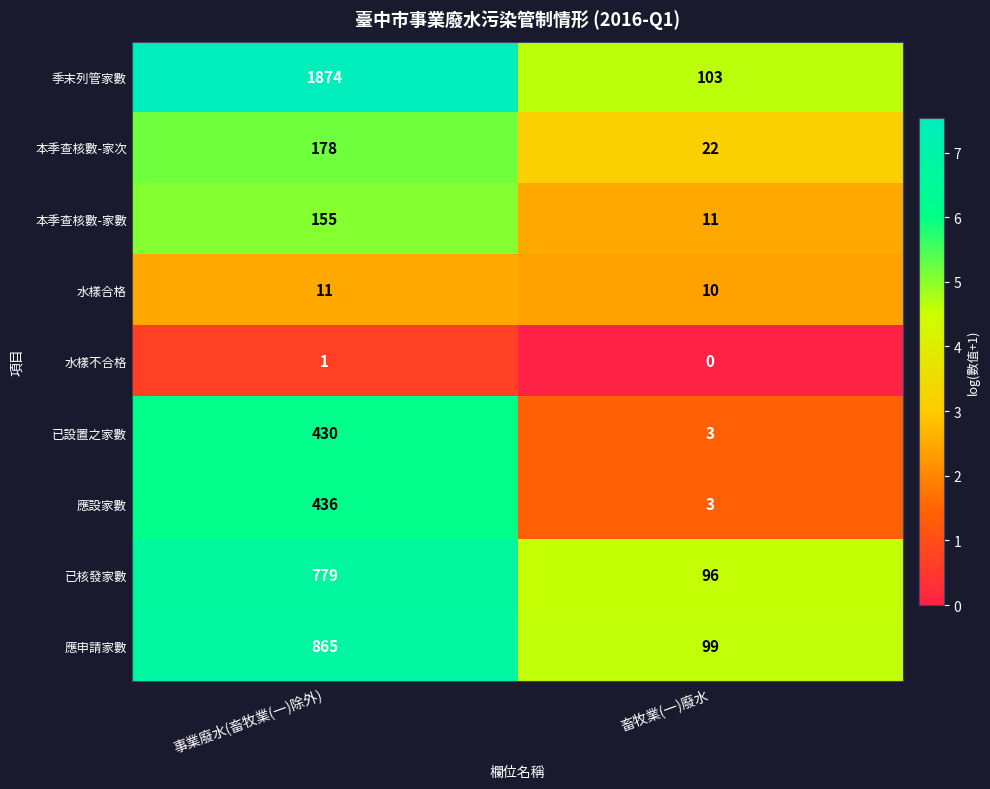

What is the sum of all 本季查核數-家次 values?

200